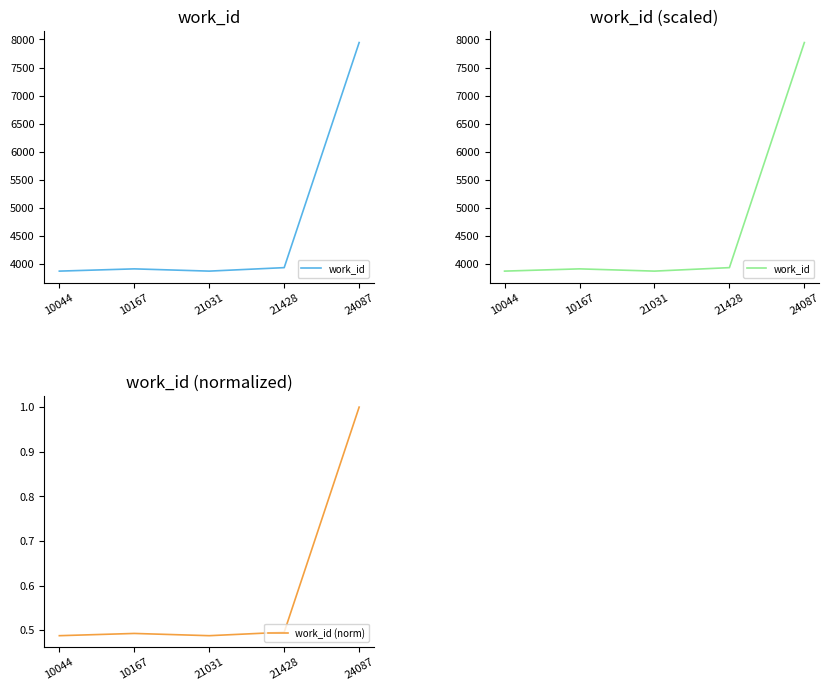

True or false: work_id and work_id (norm) cross at least once.

False